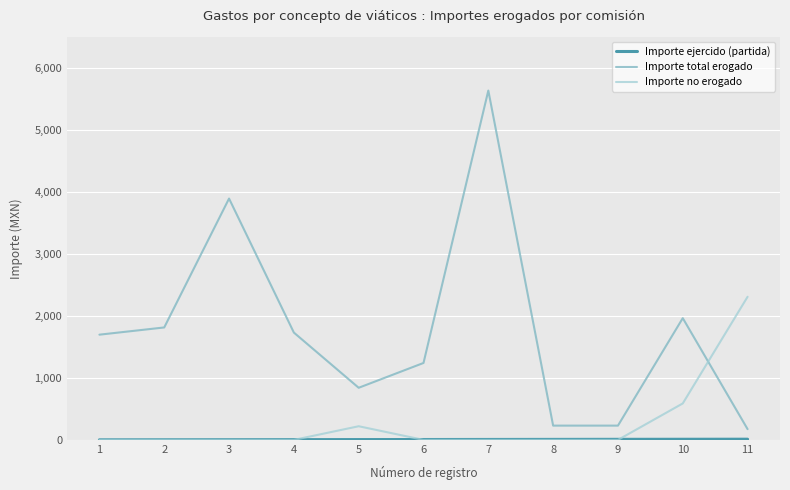

At which category is the sum across all series the highest?

7